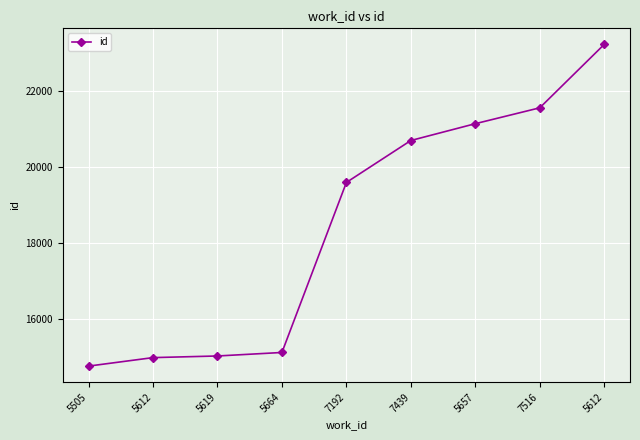

What is the difference between the maximum and minimum values?

8453